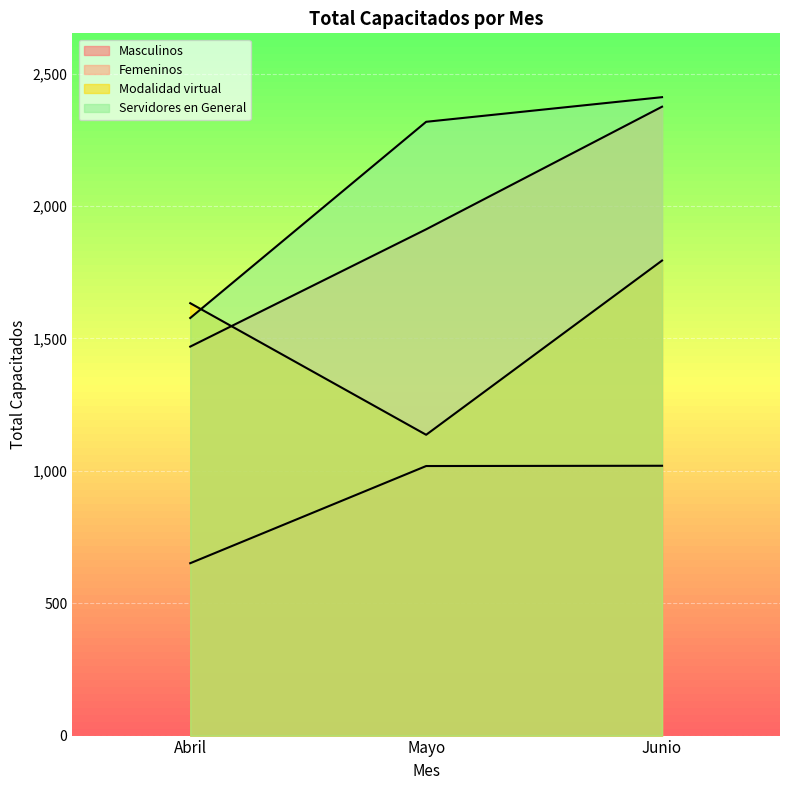

The Femeninos series shows 461 at Mayo. True or false?

False